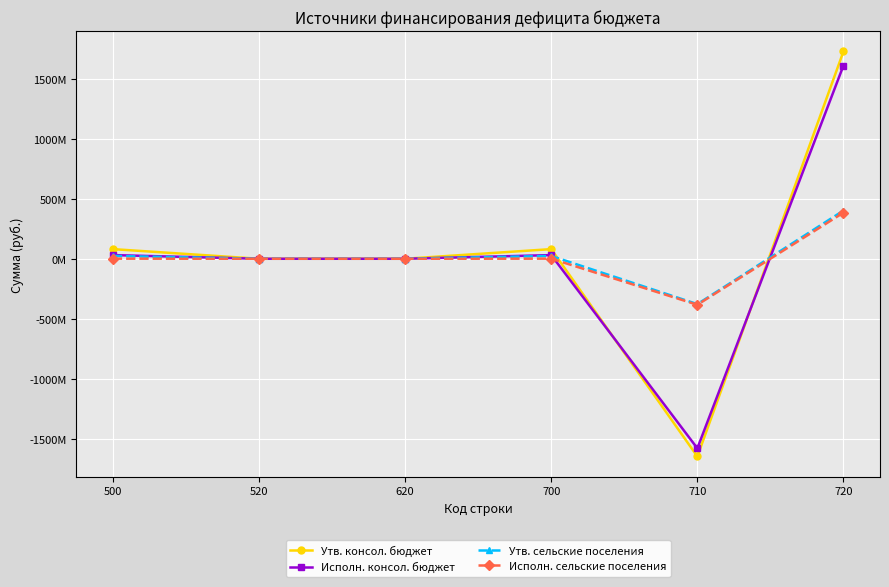

What is the average value of the Исполн. сельские поселения series?

383686.4